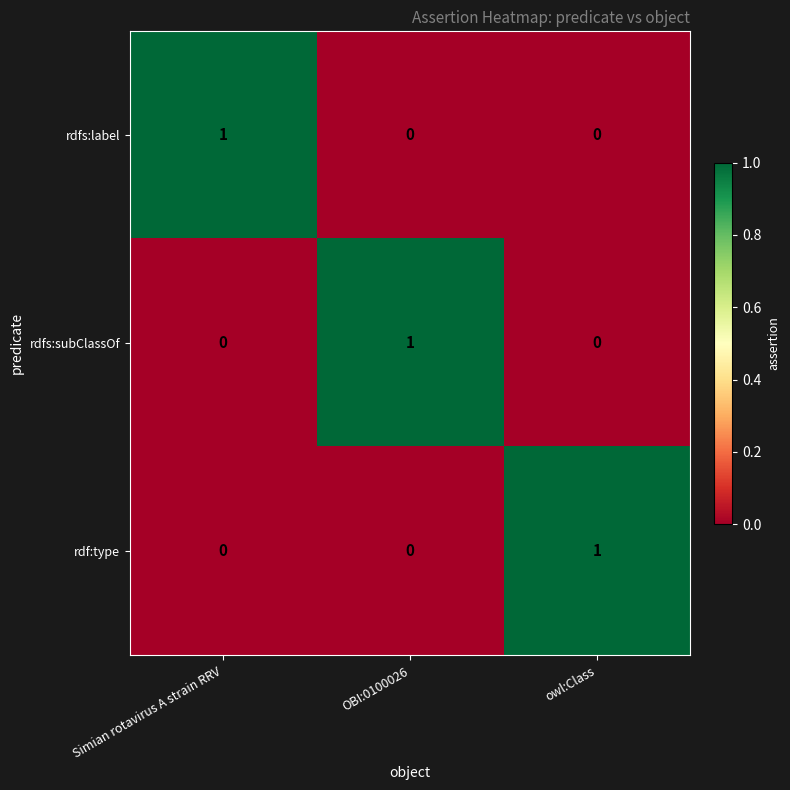

Is it true that rdf:type equals 1 at OBI:0100026?

False